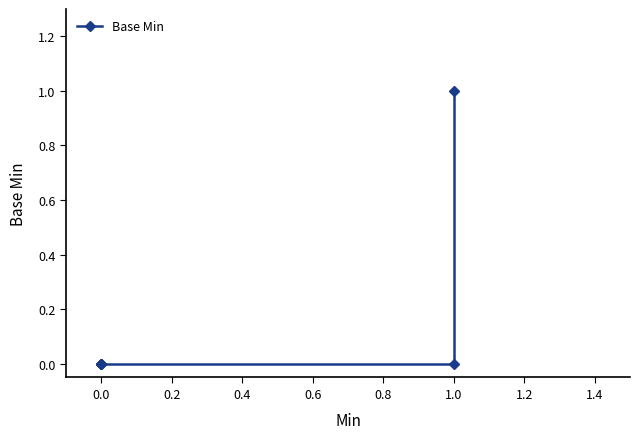

Count the values in the range 0 to 1.

6